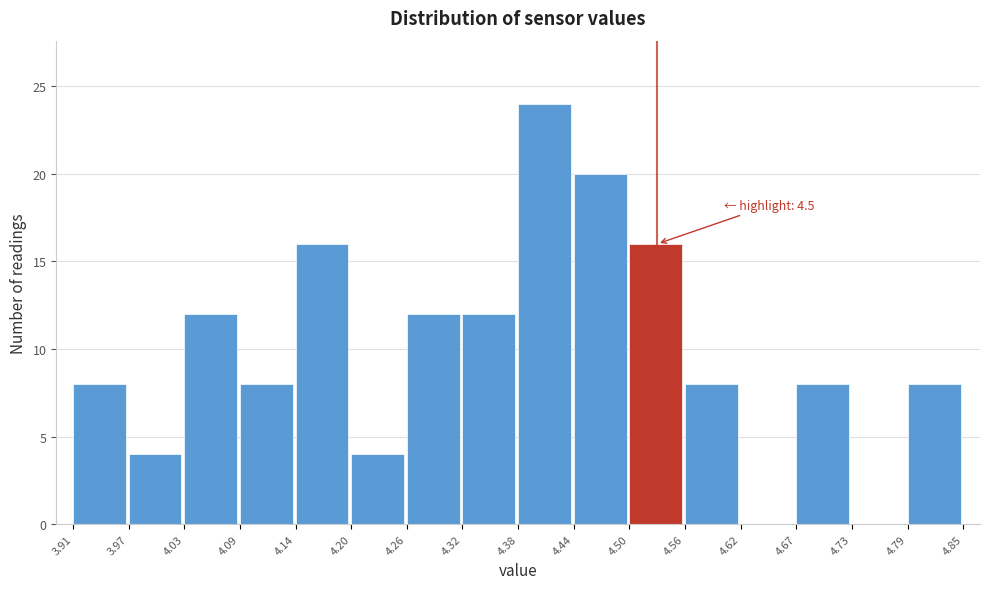

Over which range of the x-axis is the bar tallest?

4.38 to 4.44